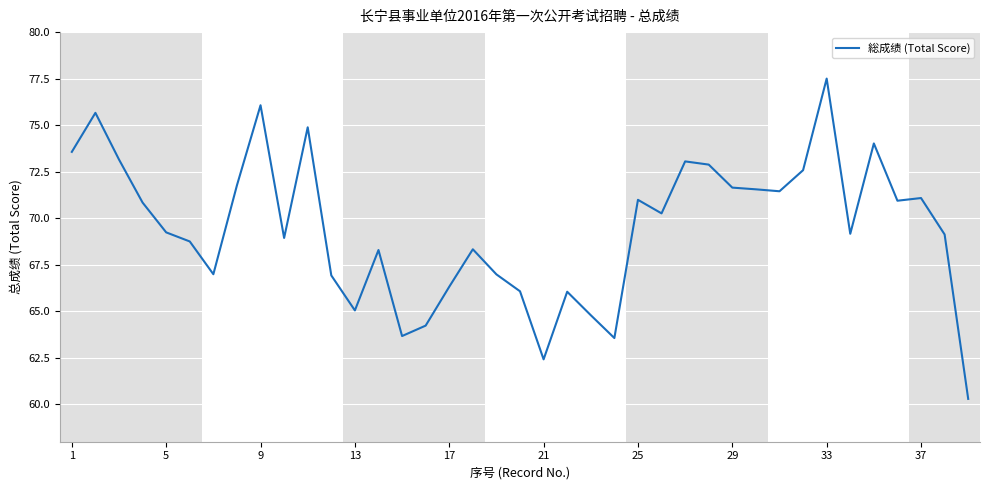

How many lines are shown in the chart?

1